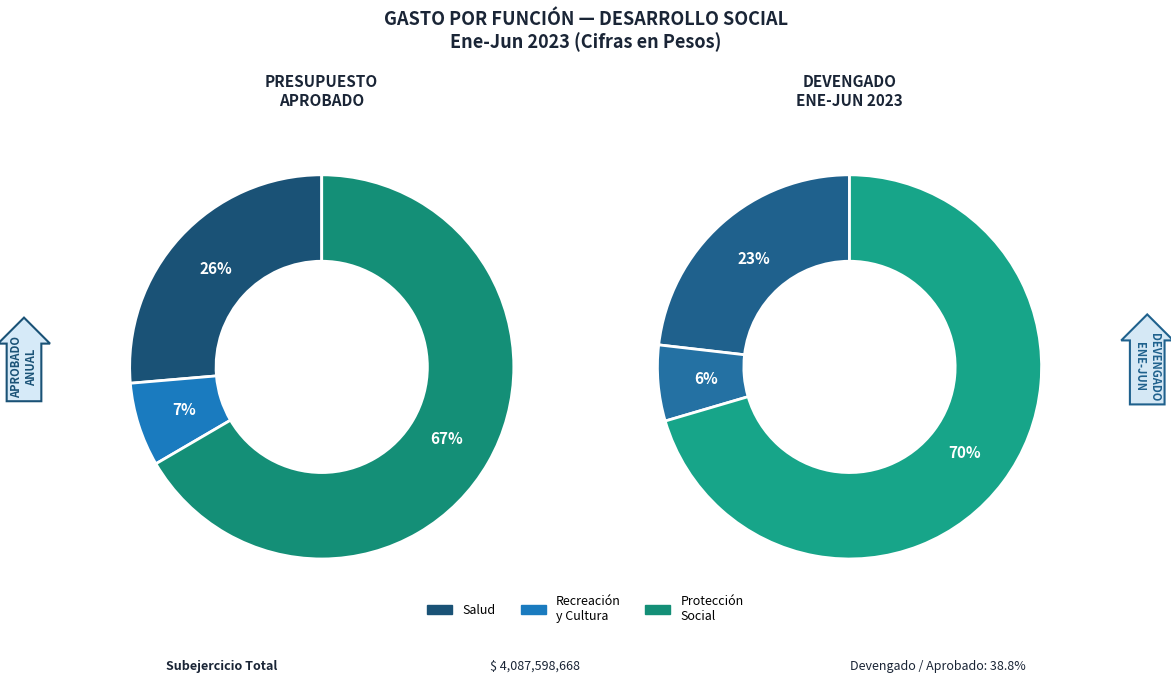

To the nearest percent, what is the difference between the largest and smallest slice percentages?

64%